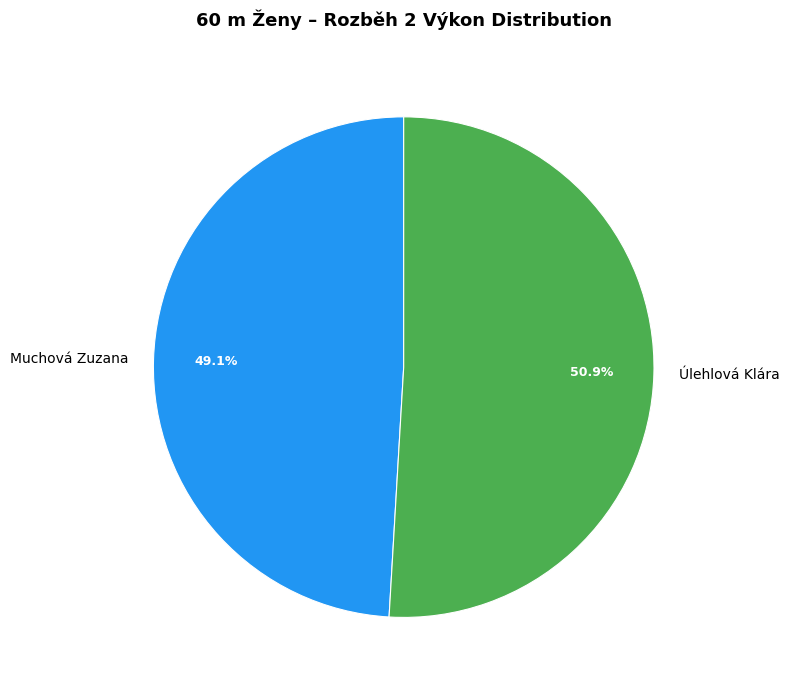

Combined, do Úlehlová Klára and Muchová Zuzana account for over 50%?

Yes